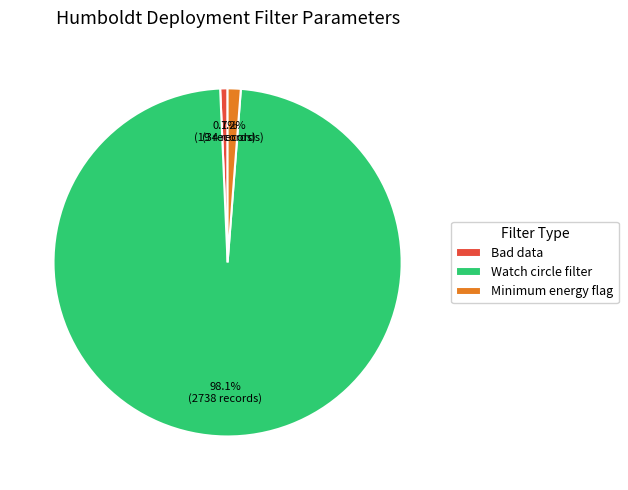

What percentage do Watch circle filter and Bad data together represent?

98.8%